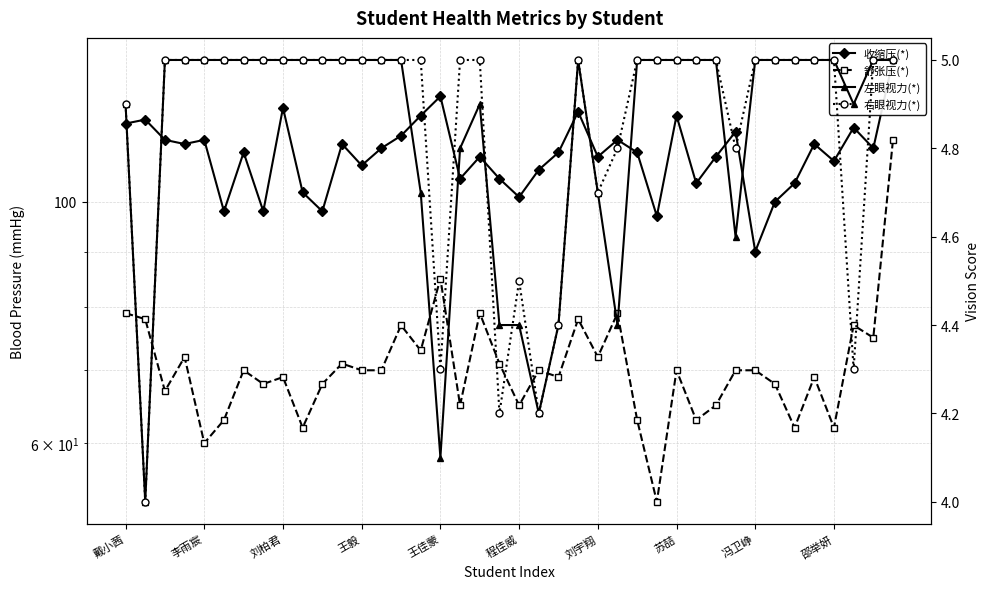

The value of 舒张压(*) at 14 is 32.2. True or false?

False